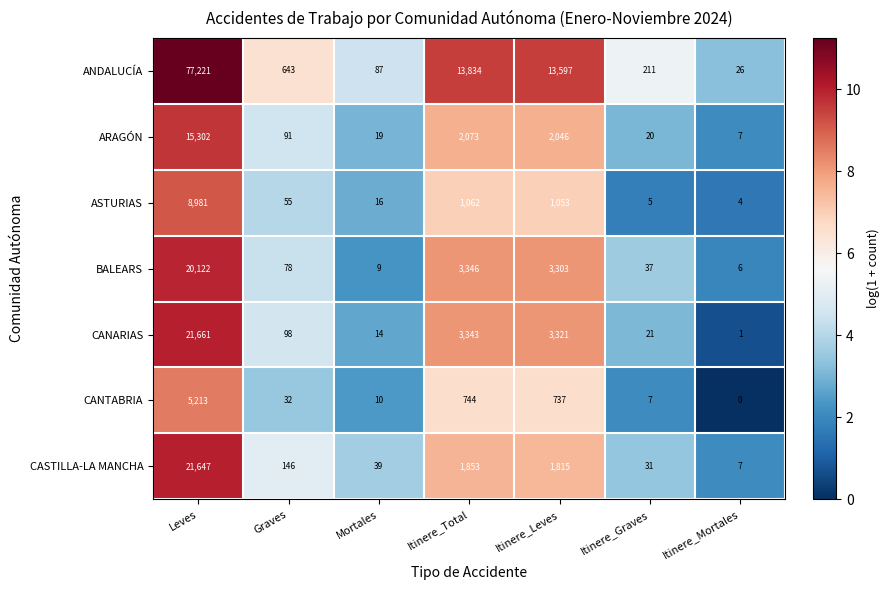

What is the difference between the maximum and minimum values in the BALEARS series?

20116